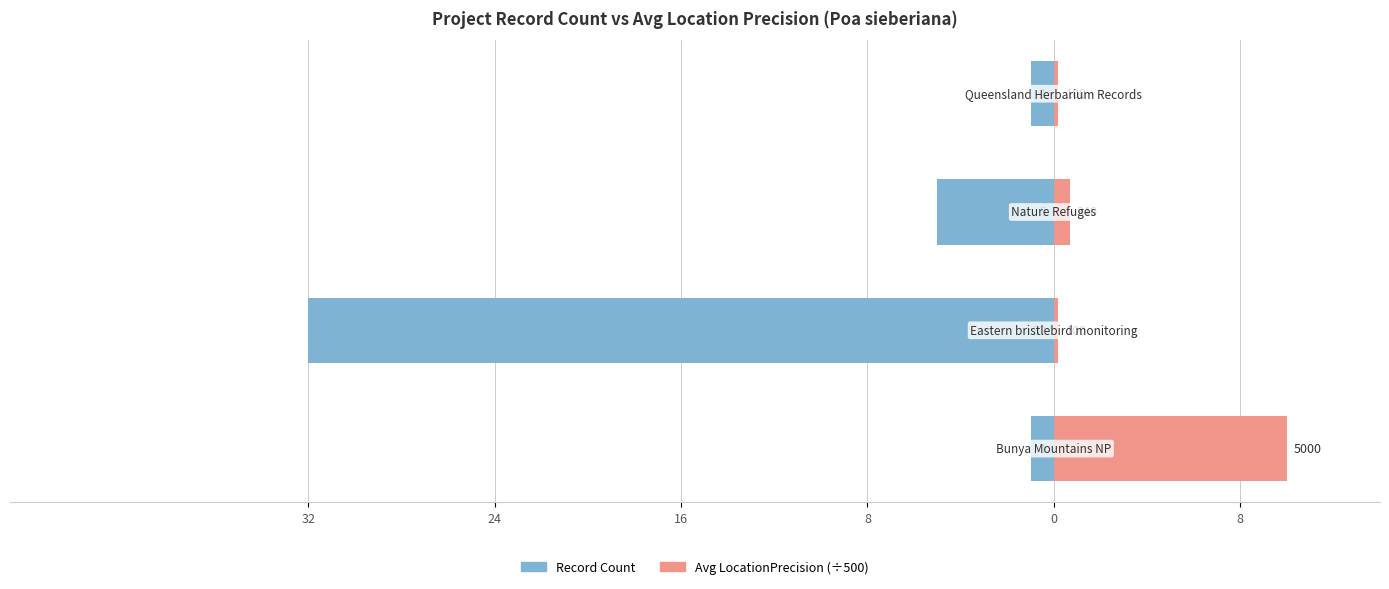

Reading left to right, what are all the values shown in this chart?

Record Count: -1.0	-32.0	-5.0	-1.0
Avg LocationPrecision (÷500): 10.0	0.2	0.7	0.2